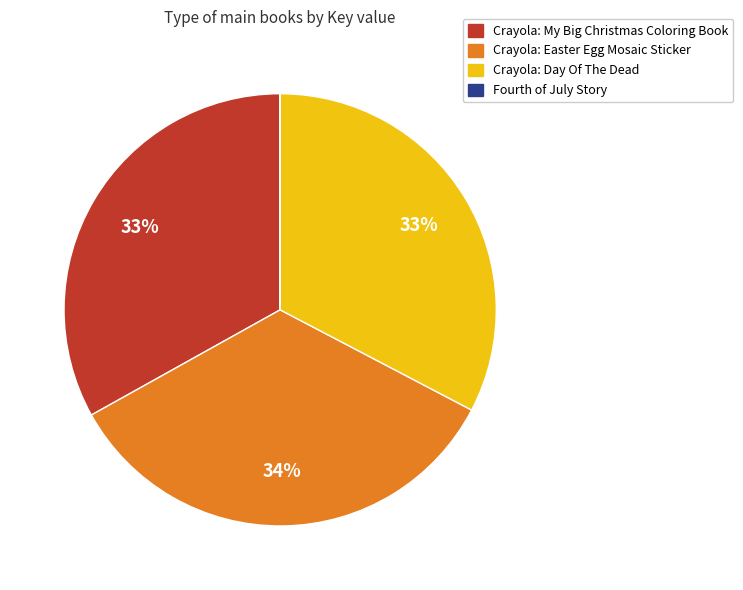

Which slice is the largest?

Crayola: Easter Egg Mosaic Sticker